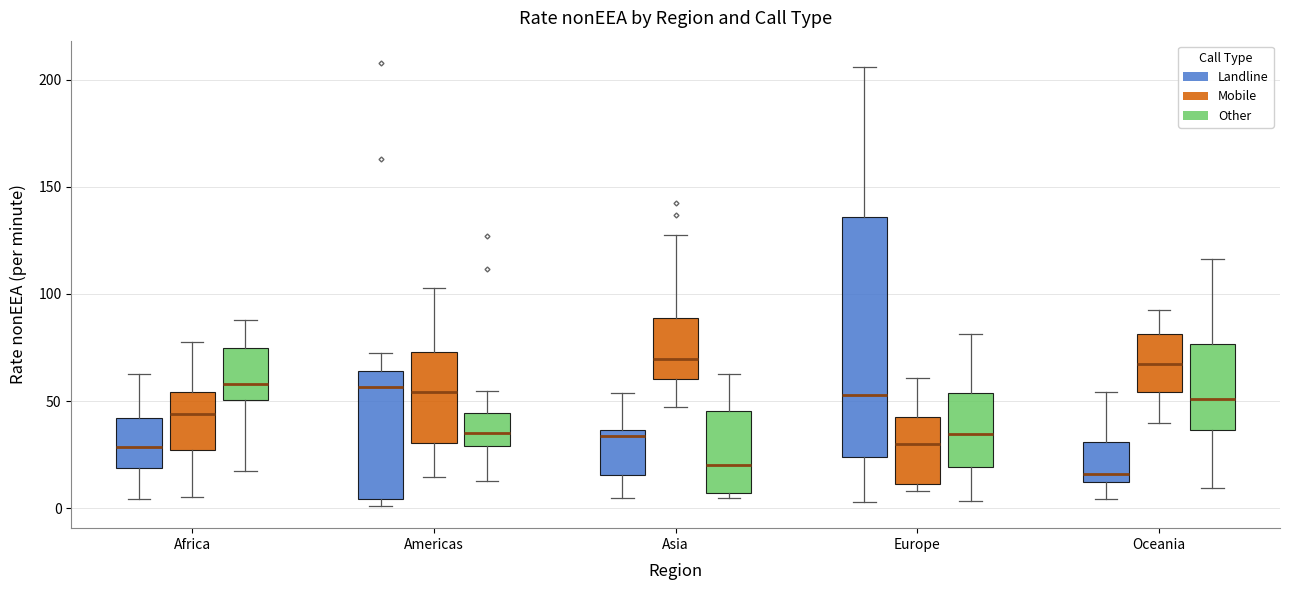

Reading left to right, read every box against the y-axis: the position of its median line, the range the box covers, and the ends of its whiskers. The values are not printed on the chart, so give them approximately, as read against the axis.

Africa (Landline): median 30, box 20 to 40, whiskers 5 to 65
Africa (Mobile): median 45, box 25 to 55, whiskers 5 to 75
Africa (Other): median 60, box 50 to 75, whiskers 15 to 90
Americas (Landline): median 55, box 5 to 65, whiskers 0 to 70
Americas (Mobile): median 55, box 30 to 75, whiskers 15 to 105
Americas (Other): median 35, box 30 to 45, whiskers 15 to 55
Asia (Landline): median 35 (just below the box's upper edge), box 15 to 35, whiskers 5 to 55
Asia (Mobile): median 70, box 60 to 90, whiskers 45 to 130
Asia (Other): median 20, box 5 to 45, whiskers 5 (just below the box's lower edge) to 65
Europe (Landline): median 55, box 25 to 135, whiskers 5 to 205
Europe (Mobile): median 30, box 10 to 45, whiskers 10 (just below the box's lower edge) to 60
Europe (Other): median 35, box 20 to 55, whiskers 5 to 80
Oceania (Landline): median 15, box 10 to 30, whiskers 5 to 55
Oceania (Mobile): median 65, box 55 to 80, whiskers 40 to 90
Oceania (Other): median 50, box 35 to 75, whiskers 10 to 115